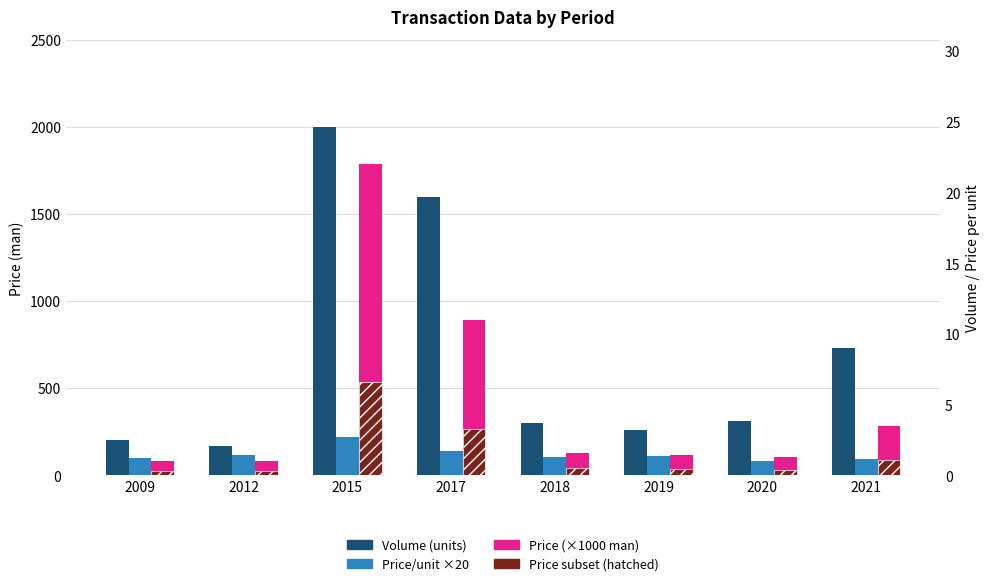

What are all the series names shown in the legend?

Volume (units), Price/unit ×20, Price (×1000 man), Price subset (hatched)